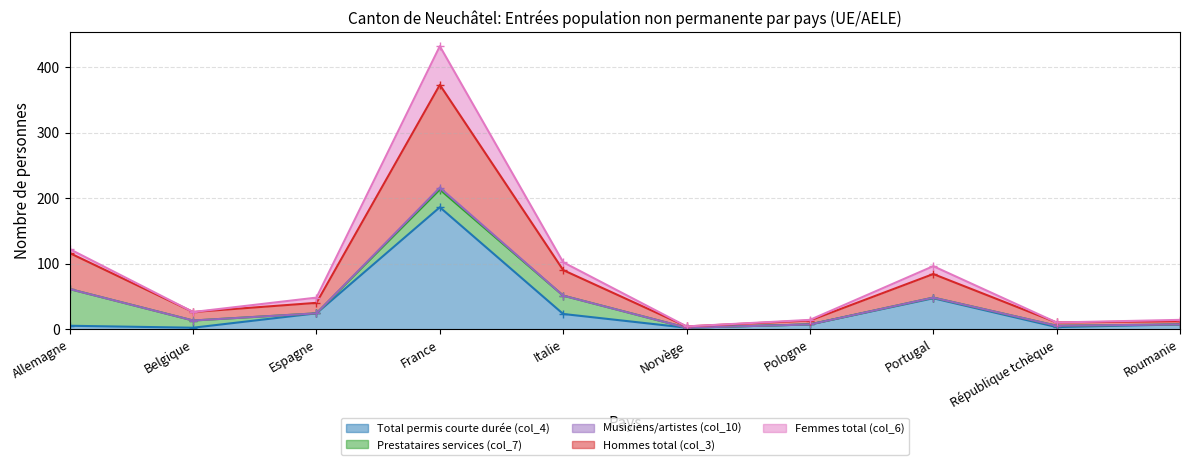

Where does the Total permis courte durée (col_4) series first go above 7?

Espagne